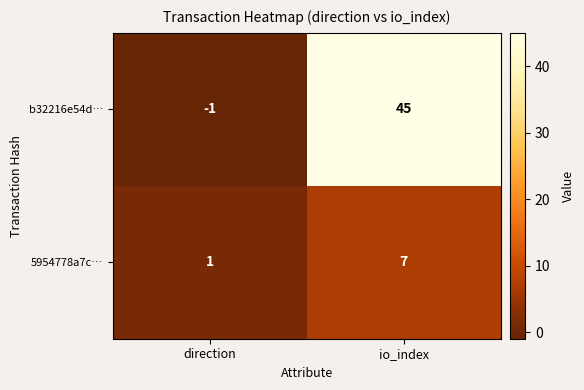

The b32216e54d… series shows 69 at io_index. True or false?

False